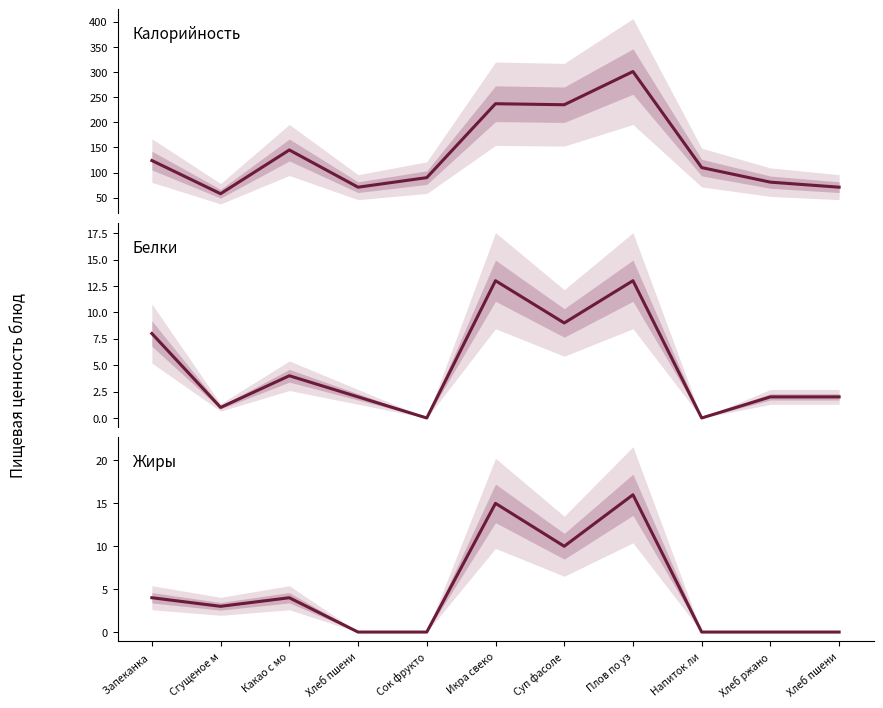

True or false: Калорийность and Жиры cross at least once.

False